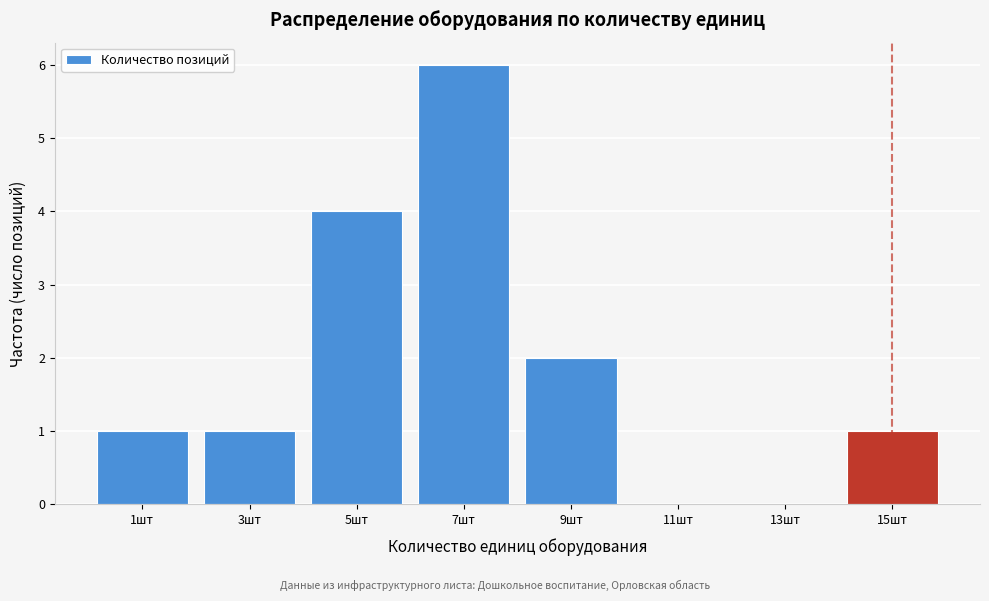

Reading left to right, transcribe all the data shown in this chart.

1шт=1	3шт=1	5шт=4	7шт=6	9шт=2	11шт=0	13шт=0	15шт=1